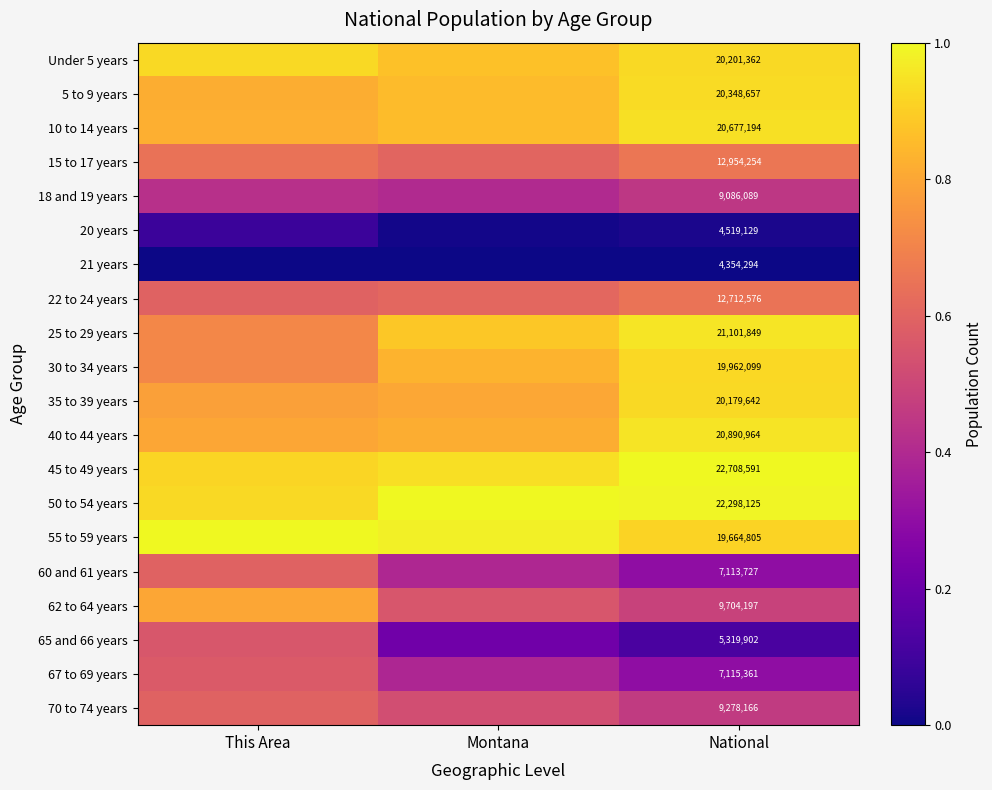

Which series has the largest total across all categories?

50 to 54 years